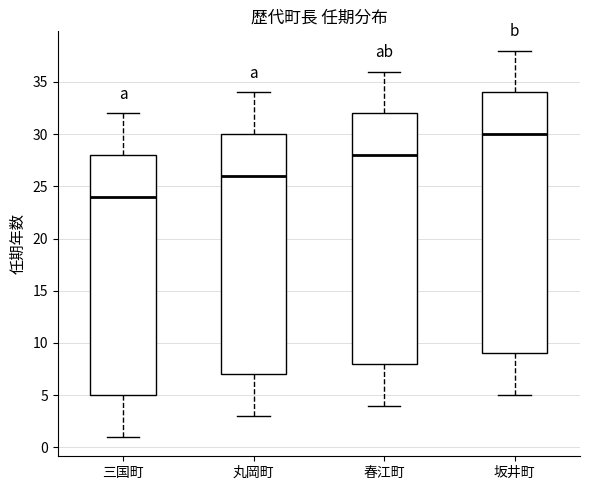

Which box is the tallest, from its lower edge to its upper edge?

坂井町